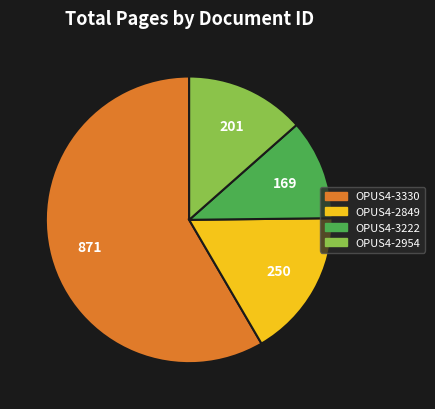

Is the sum of OPUS4-3222 and OPUS4-2954 greater than half?

No